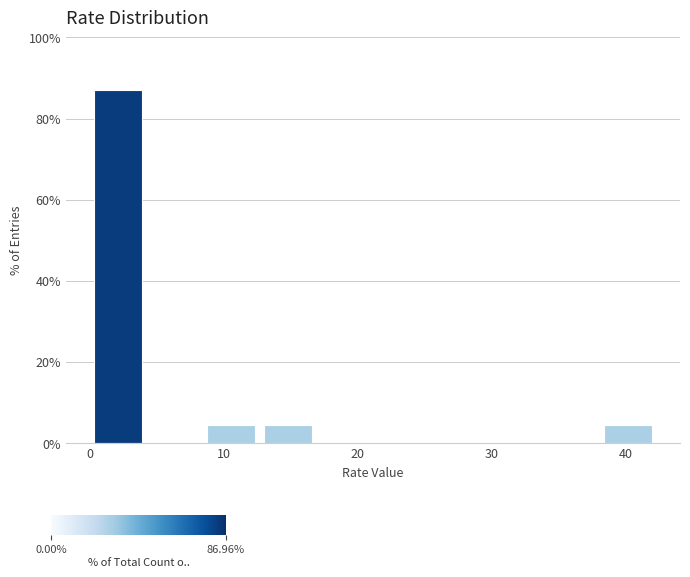

Reading left to right, list every bar in this chart as the range it spans on the x-axis followed by its height. Neither the bar edges nor the heights are printed on the chart, so give them approximately, as read against the axes.

0 to 4: 86
4 to 8: 0
8 to 13: 4
13 to 17: 4
17 to 21: 0
21 to 25: 0
25 to 30: 0
30 to 34: 0
34 to 38: 0
38 to 42: 4